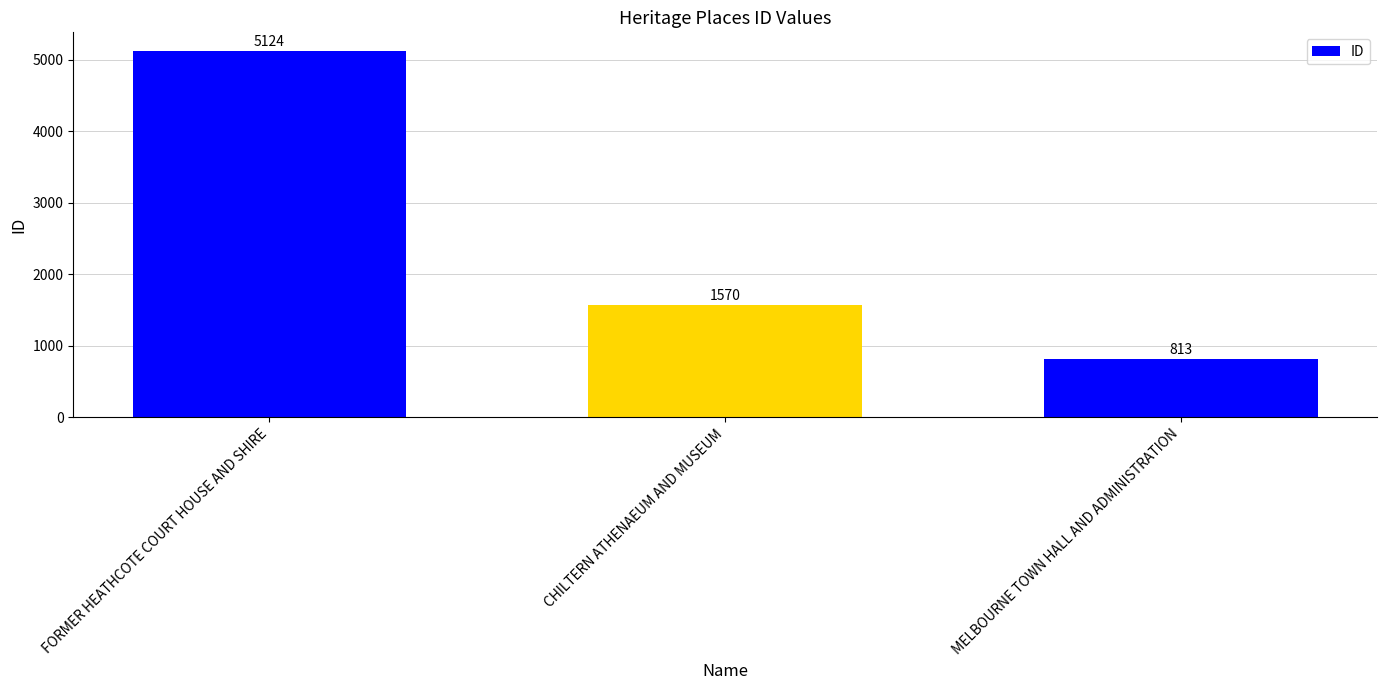

List the labels in order of value, smallest first.

MELBOURNE TOWN HALL AND ADMINISTRATION, CHILTERN ATHENAEUM AND MUSEUM, FORMER HEATHCOTE COURT HOUSE AND SHIRE